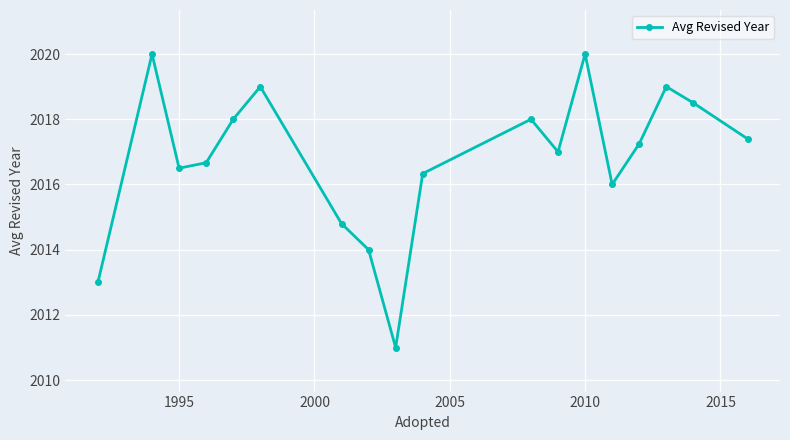

What is the value of the 4th point from the left?

2016.7